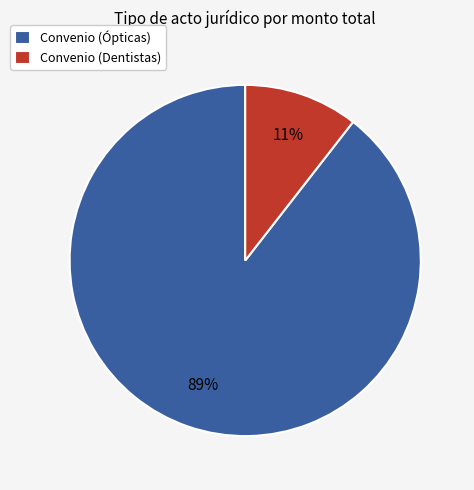

Which slice is the smallest?

Convenio (Dentistas)